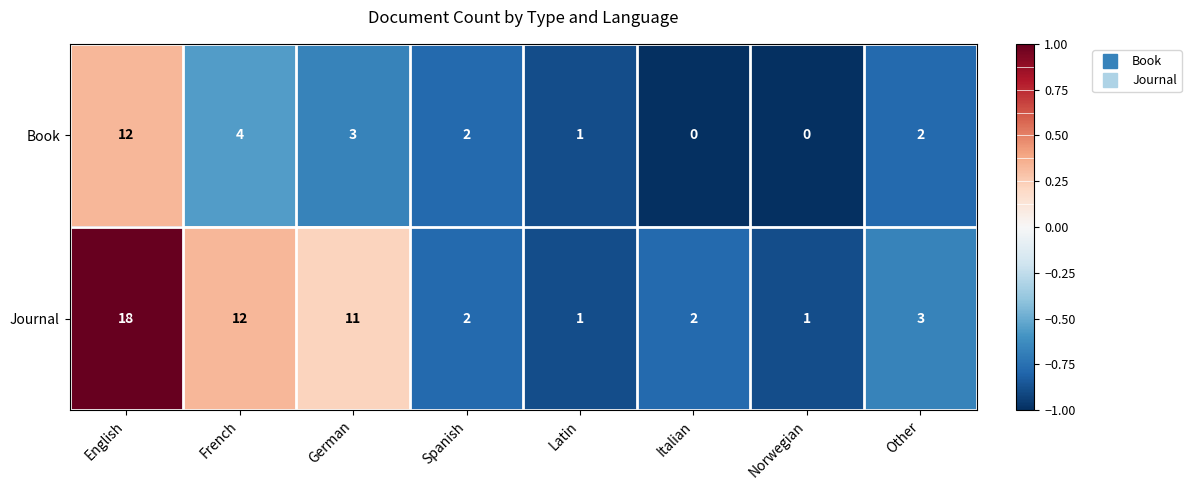

At English, list the series in order from smallest to largest.

Book, Journal